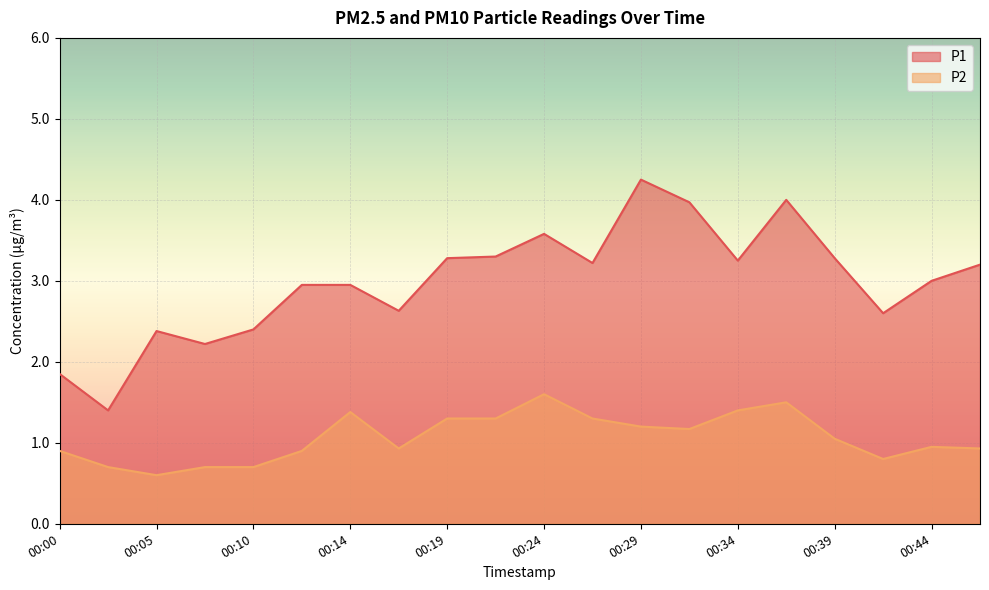

In P1, how many points are lower than both neighbors (excluding endpoints)?

6